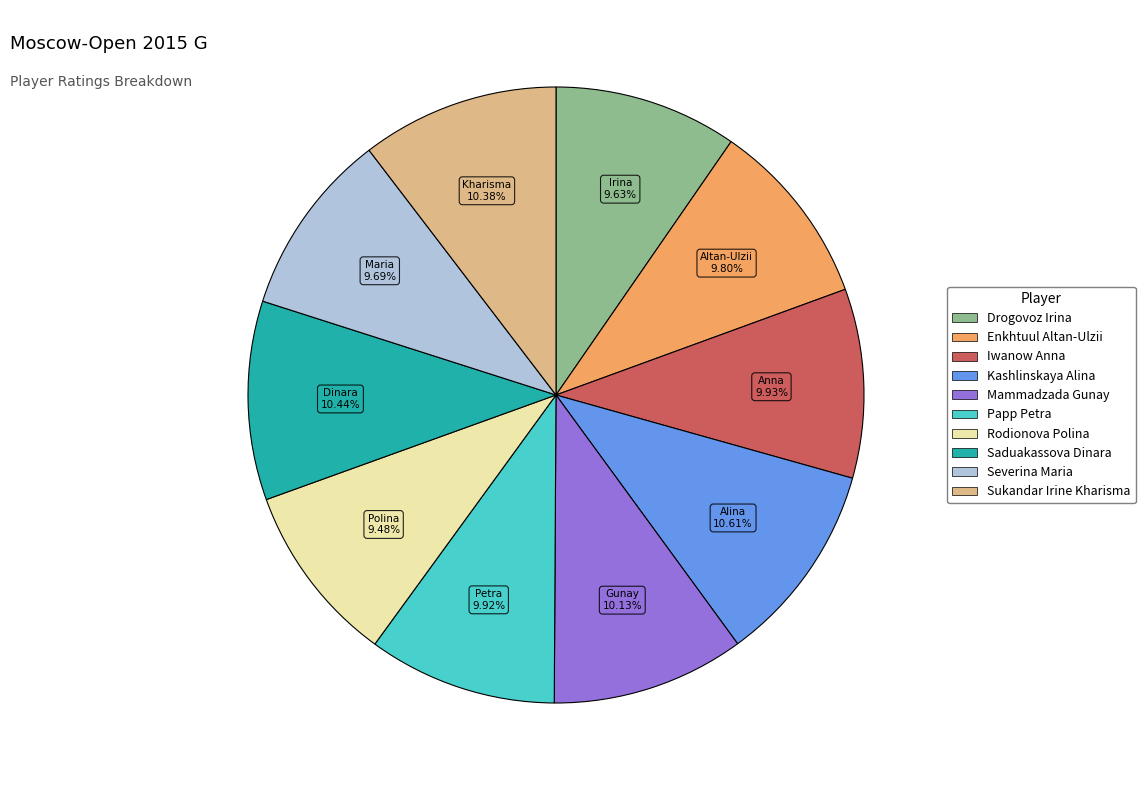

Combined, do Rodionova Polina and Sukandar Irine Kharisma account for over 50%?

No